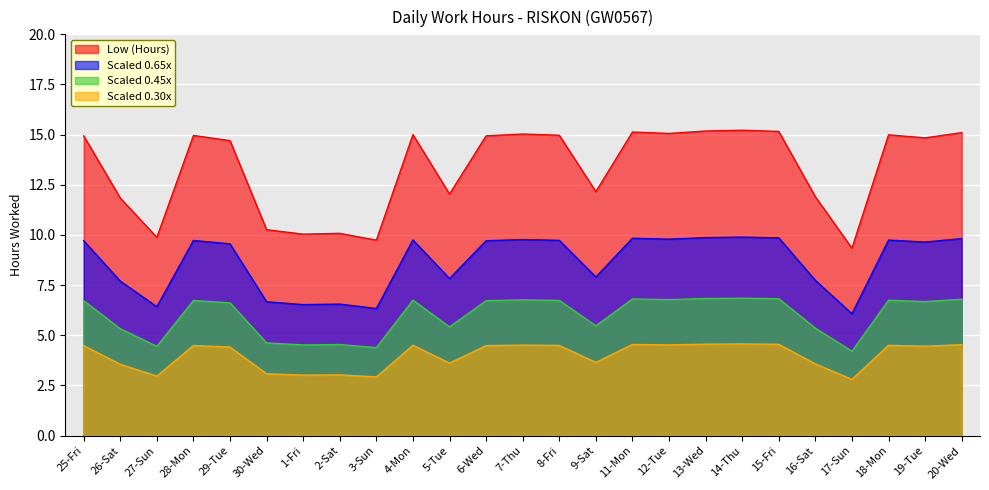

Rank the categories by value from highest to lowest.

14-Thu, 13-Wed, 15-Fri, 11-Mon, 20-Wed, 12-Tue, 7-Thu, 4-Mon, 18-Mon, 8-Fri, 28-Mon, 25-Fri, 6-Wed, 19-Tue, 29-Tue, 9-Sat, 5-Tue, 16-Sat, 26-Sat, 30-Wed, 2-Sat, 1-Fri, 27-Sun, 3-Sun, 17-Sun